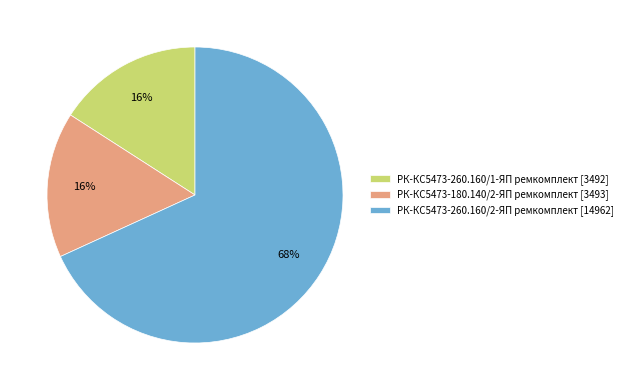

To the nearest percent, what portion does РК-КС5473-260.160/1-ЯП ремкомплект represent?

16%